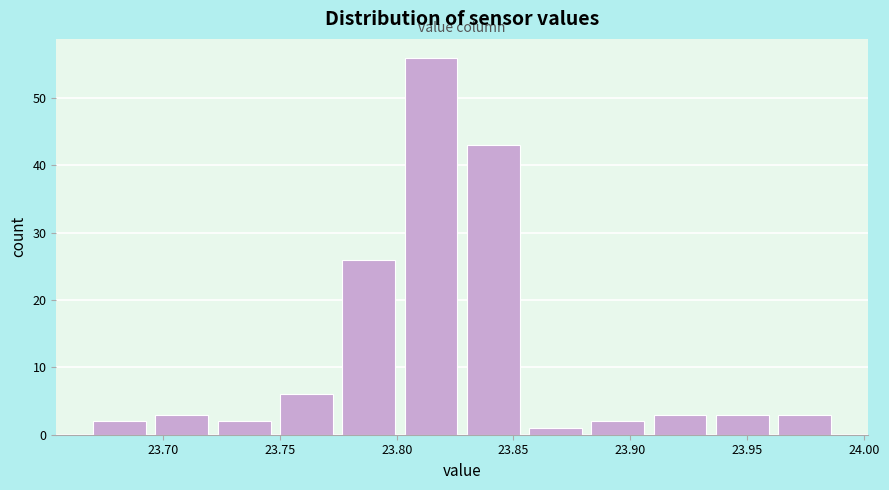

Reading left to right, list every bar in this chart as the range it spans on the x-axis followed by its height. Neither the bar edges nor the heights are printed on the chart, so give them approximately, as read against the axes.

23.670 to 23.695: 2
23.695 to 23.725: 3
23.725 to 23.750: 2
23.750 to 23.775: 6
23.775 to 23.805: 26
23.805 to 23.830: 56
23.830 to 23.855: 43
23.855 to 23.885: 1
23.885 to 23.910: 2
23.910 to 23.935: 3
23.935 to 23.965: 3
23.965 to 23.990: 3